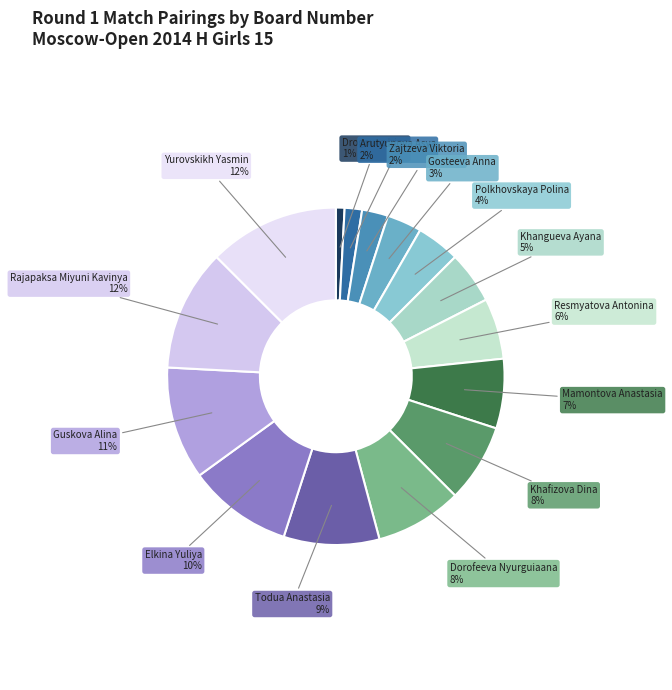

Do Polkhovskaya Polina and Khafizova Dina together represent more than half of the pie?

No